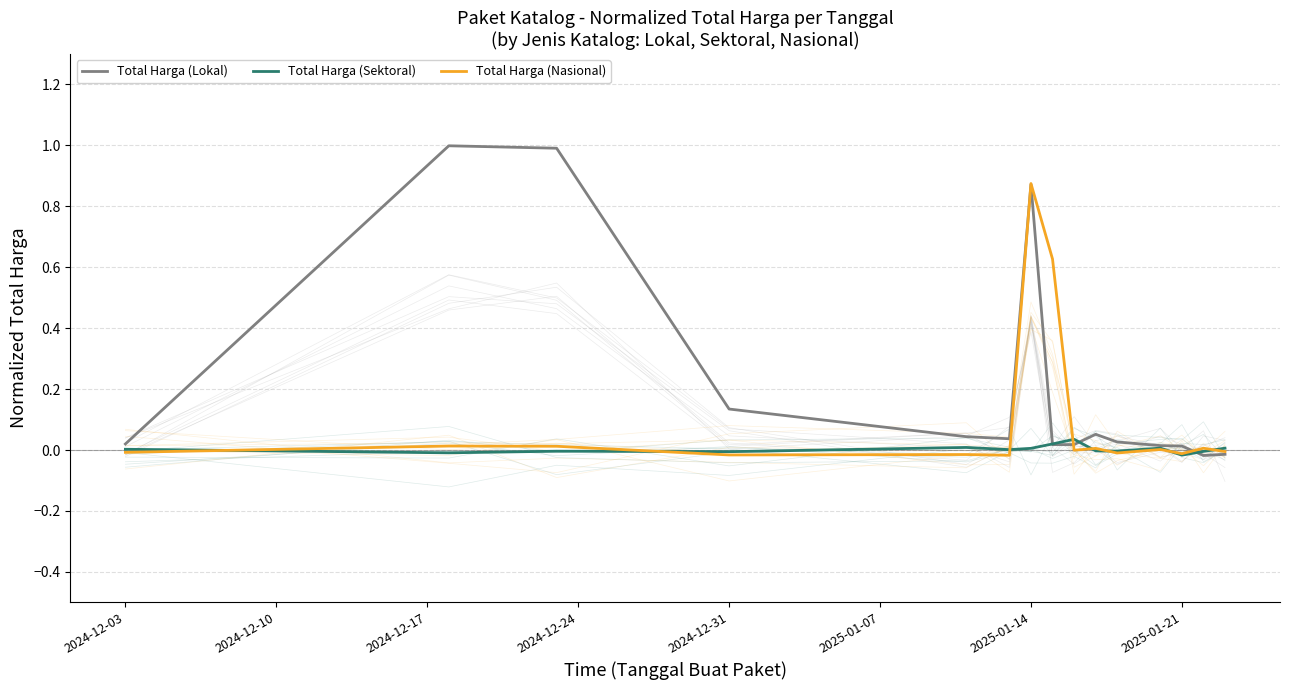

Where is the first local maximum for Total Harga (Sektoral)?

2024-12-17